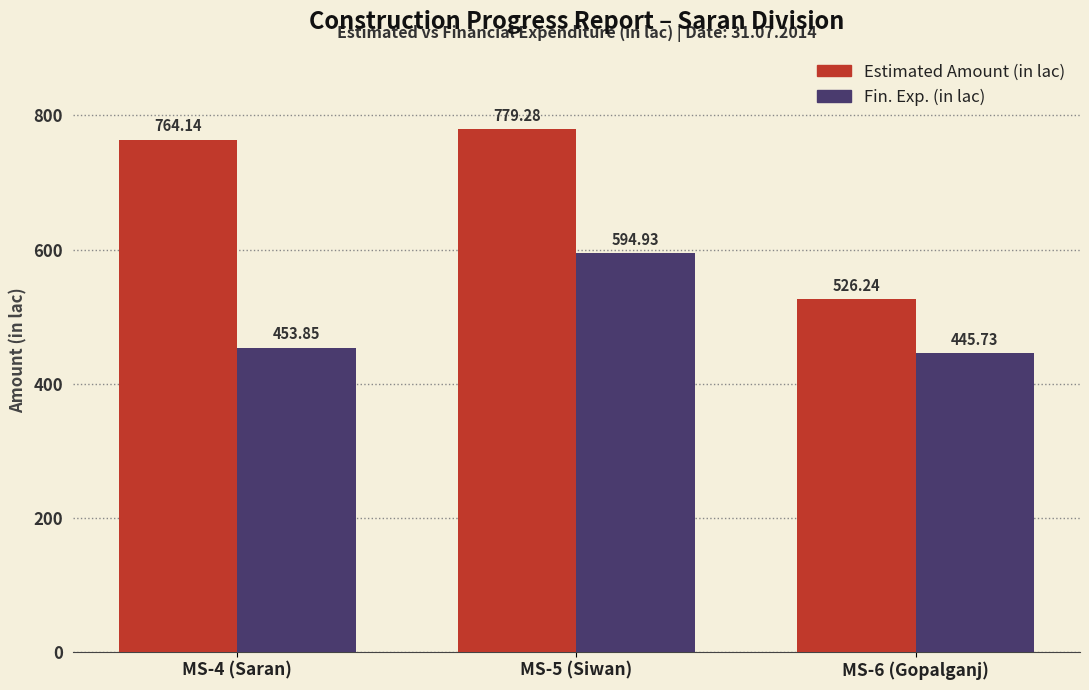

Are the bars grouped side by side (vs. stacked)?

Yes